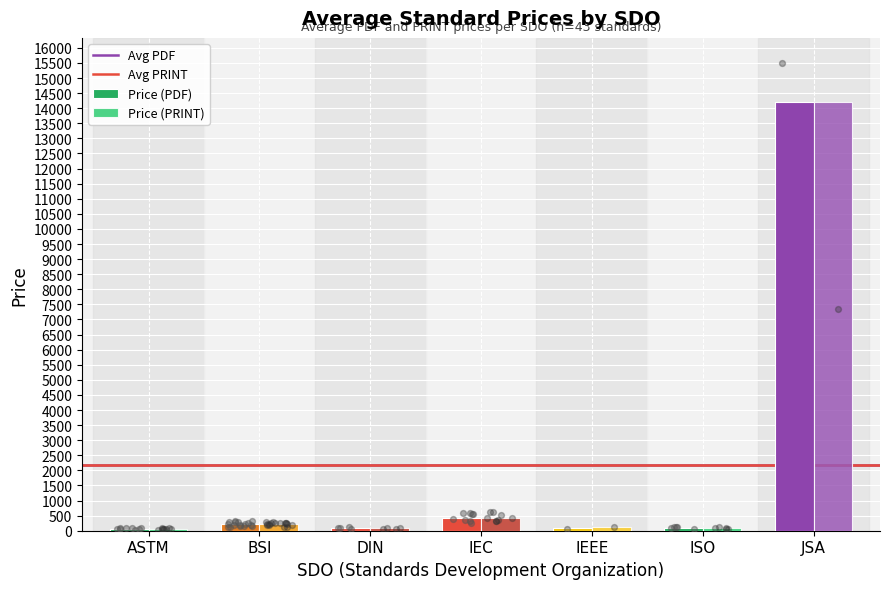

Which series has the widest spread of Y values?

Price (PDF)